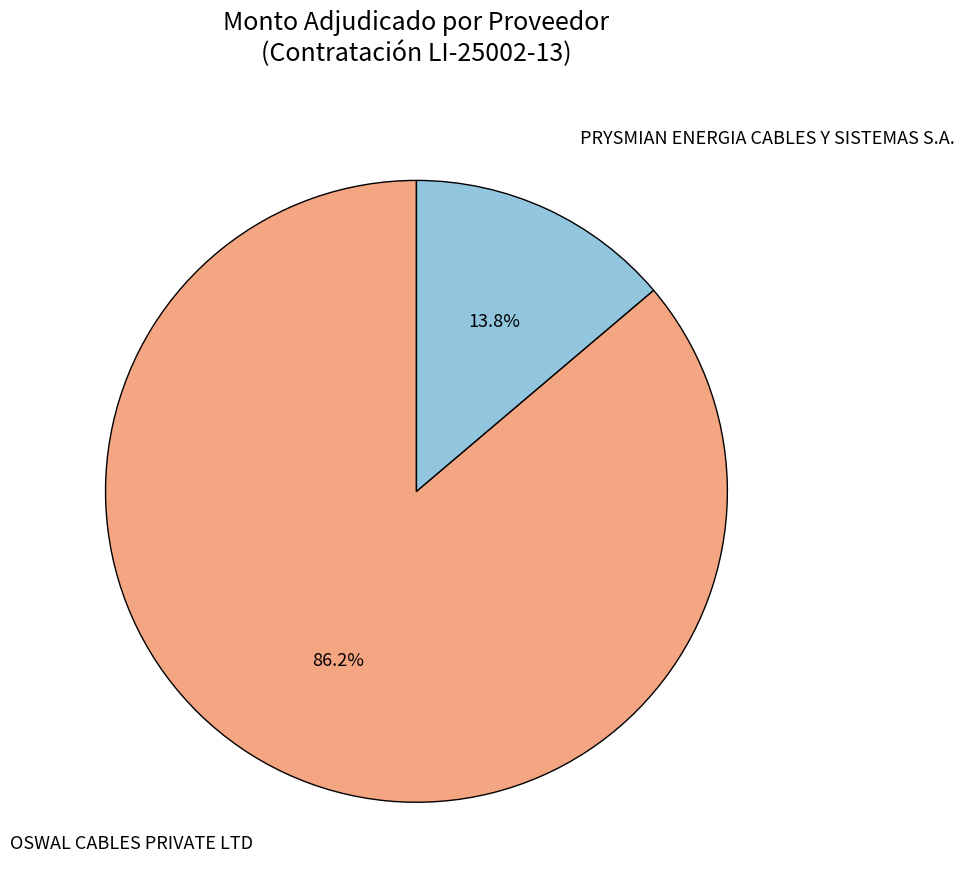

The PRYSMIAN ENERGIA CABLES Y SISTEMAS S.A. slice represents 14% of the pie. True or false?

True